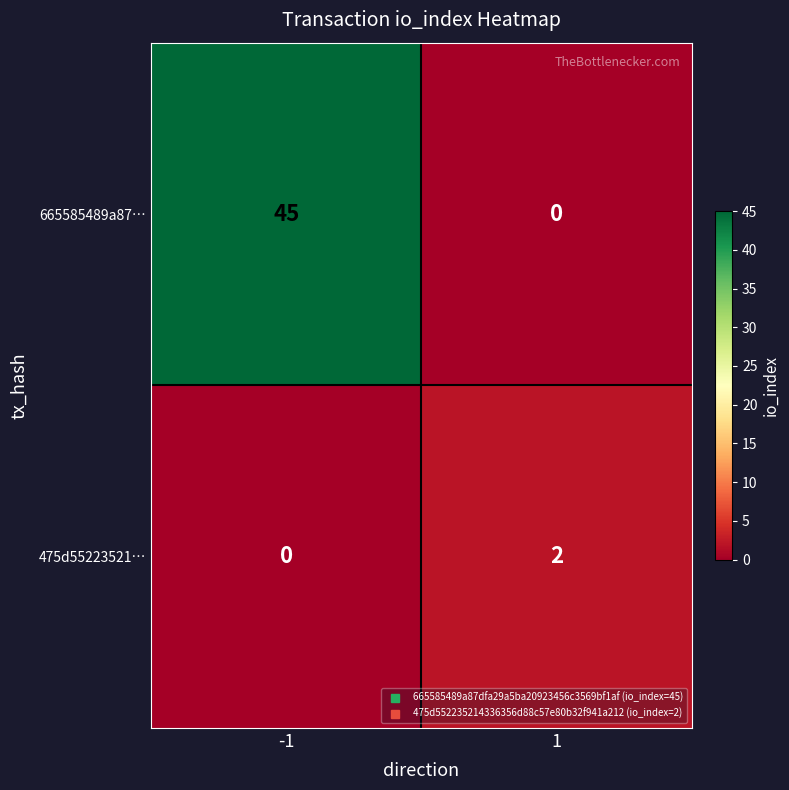

Is it true that 475d55223521… equals 2 at 1?

True